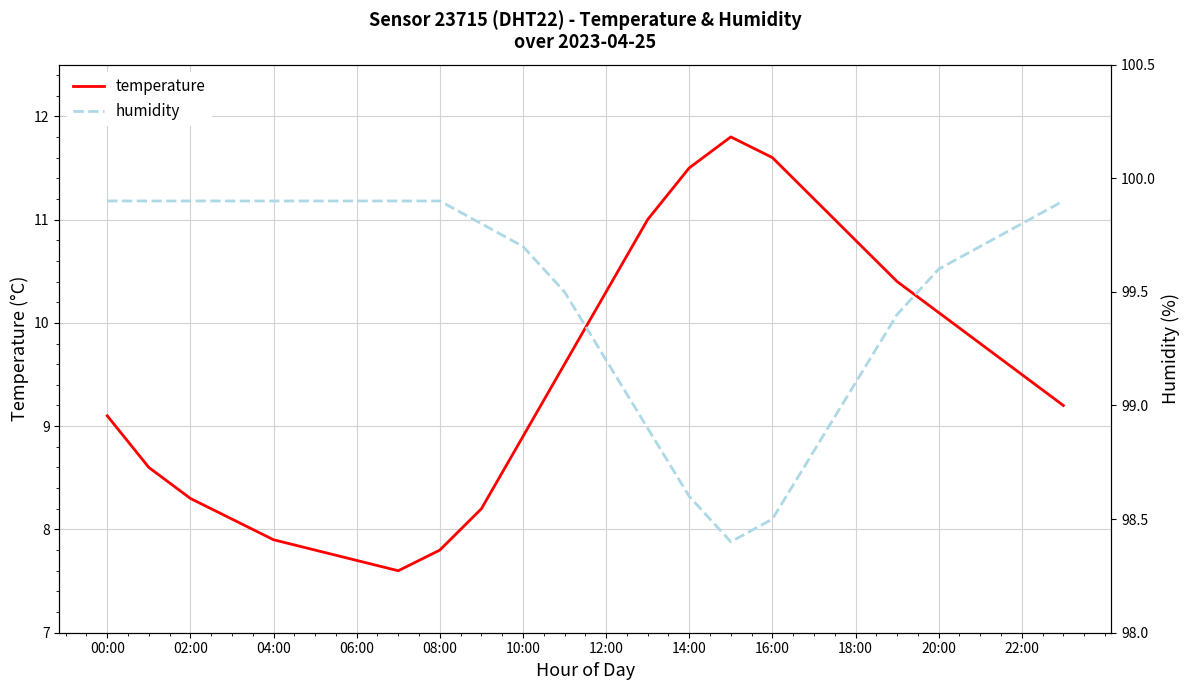

True or false: humidity and temperature cross at least once.

False